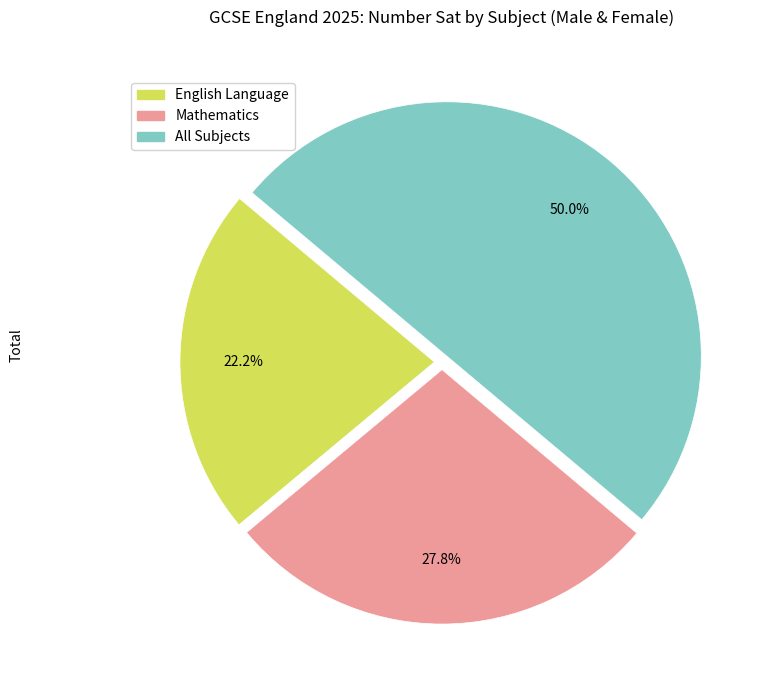

How many segments does this pie chart have?

3